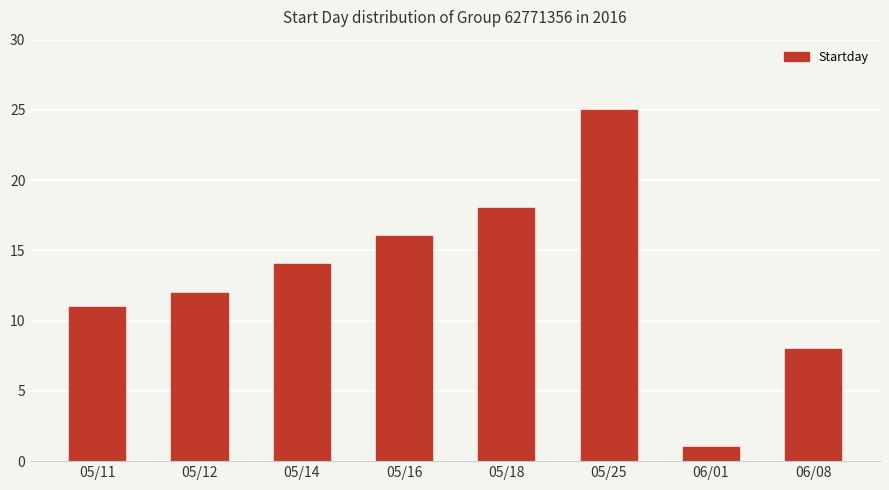

What is the smallest value displayed?

1